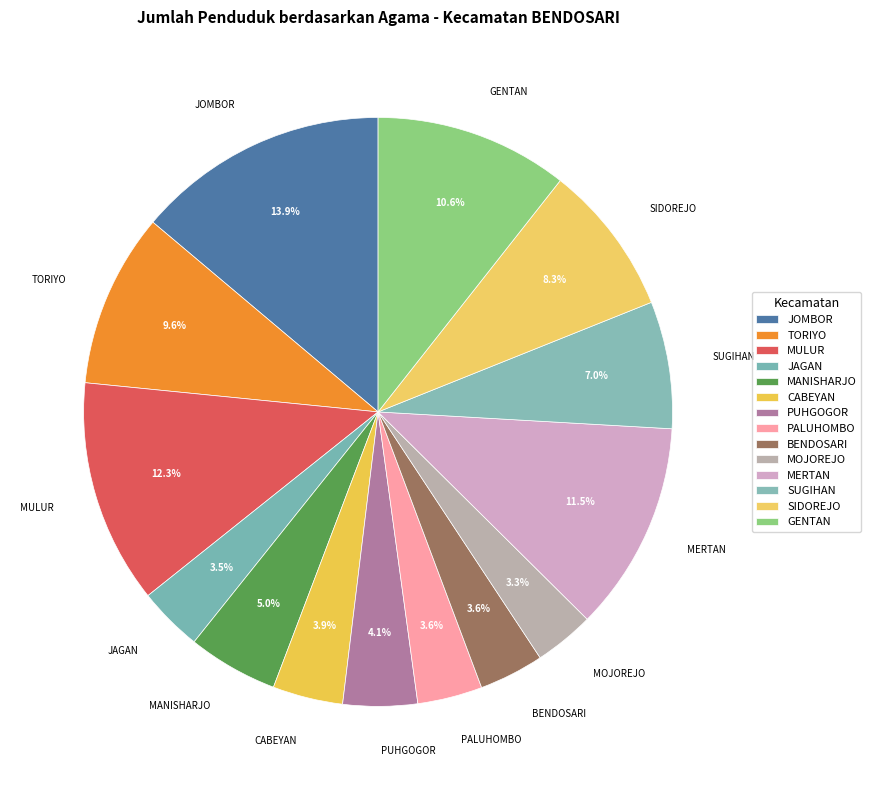

Combined, what portion of the pie is MULUR and JAGAN?

15.8%